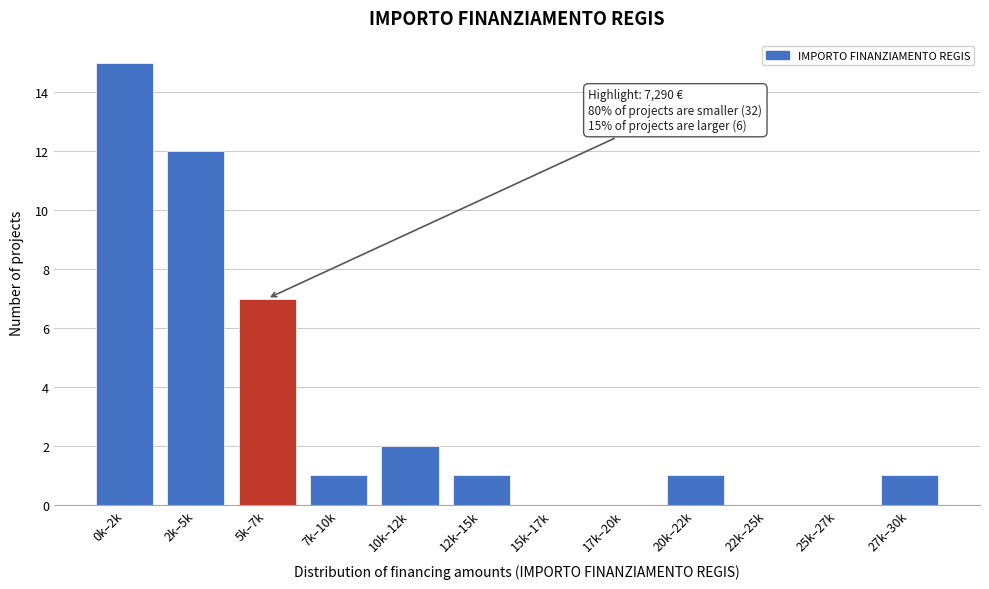

Reading left to right, what are all the values shown in this chart?

0k–2k=15	2k–5k=12	5k–7k=7	7k–10k=1	10k–12k=2	12k–15k=1	15k–17k=0	17k–20k=0	20k–22k=1	22k–25k=0	25k–27k=0	27k–30k=1